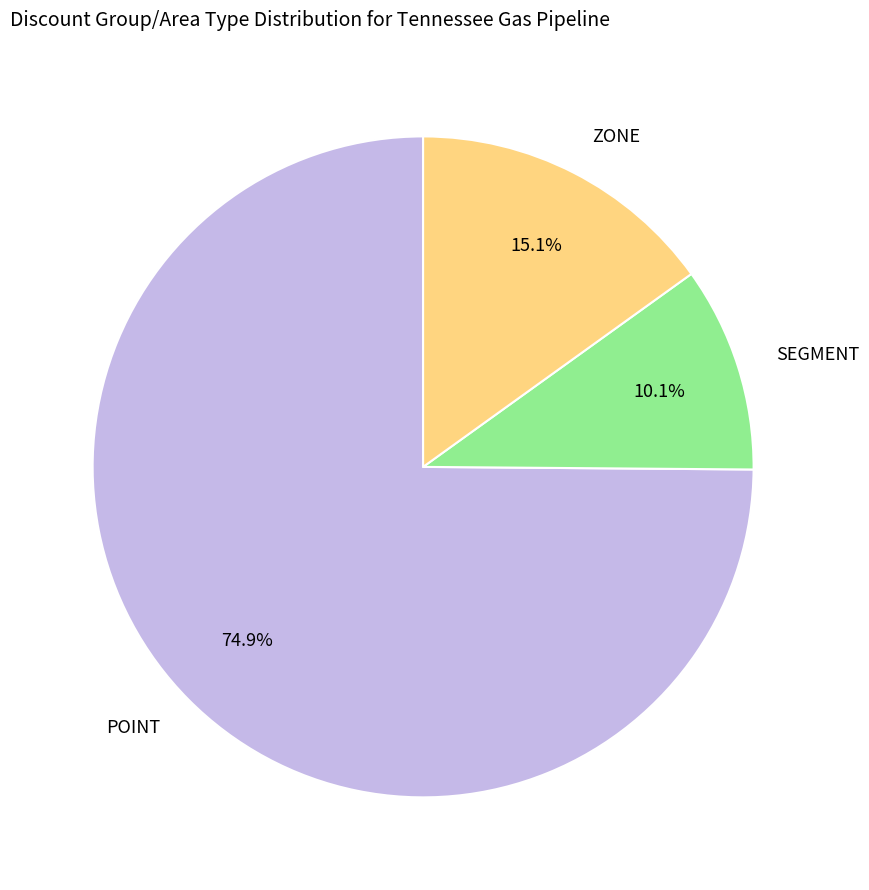

What portion of the pie excludes ZONE?

84.9%